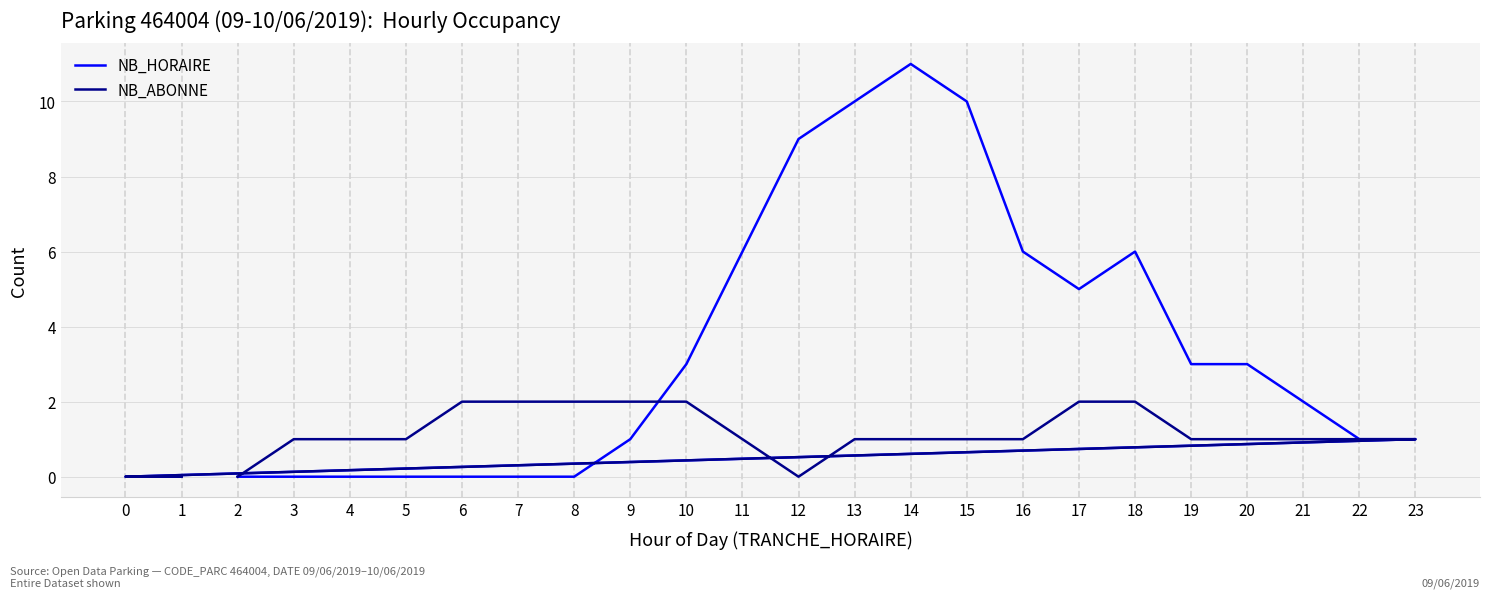

How many data points does each series have?

24